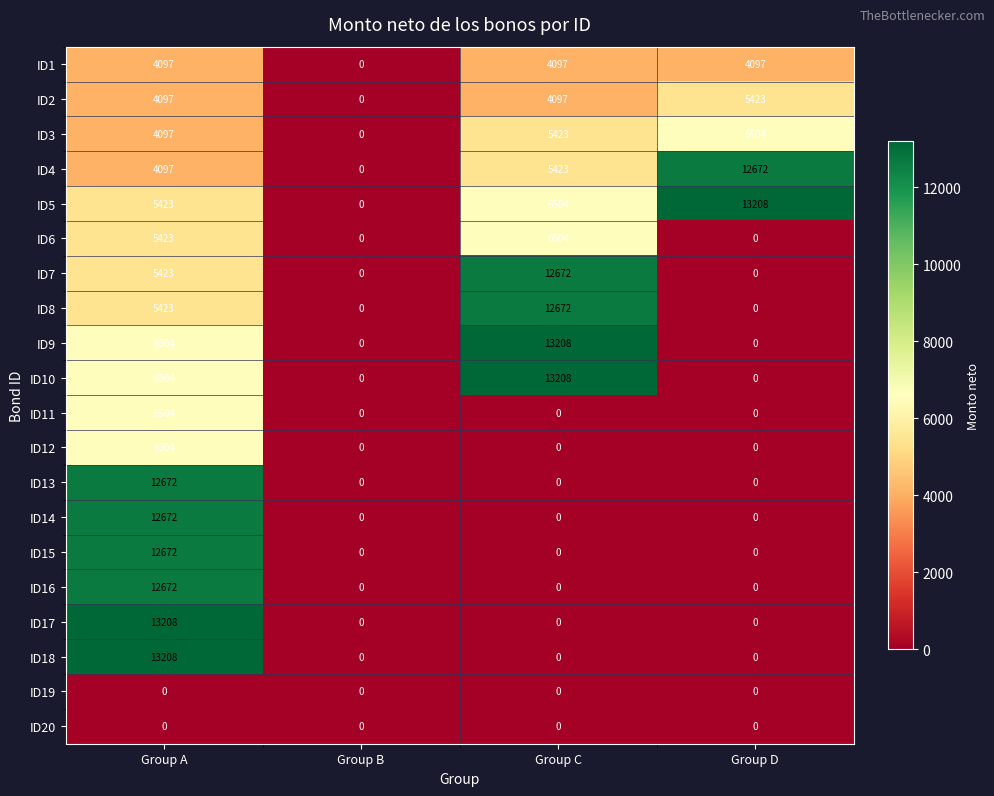

At which category is the sum across all series the highest?

Group A